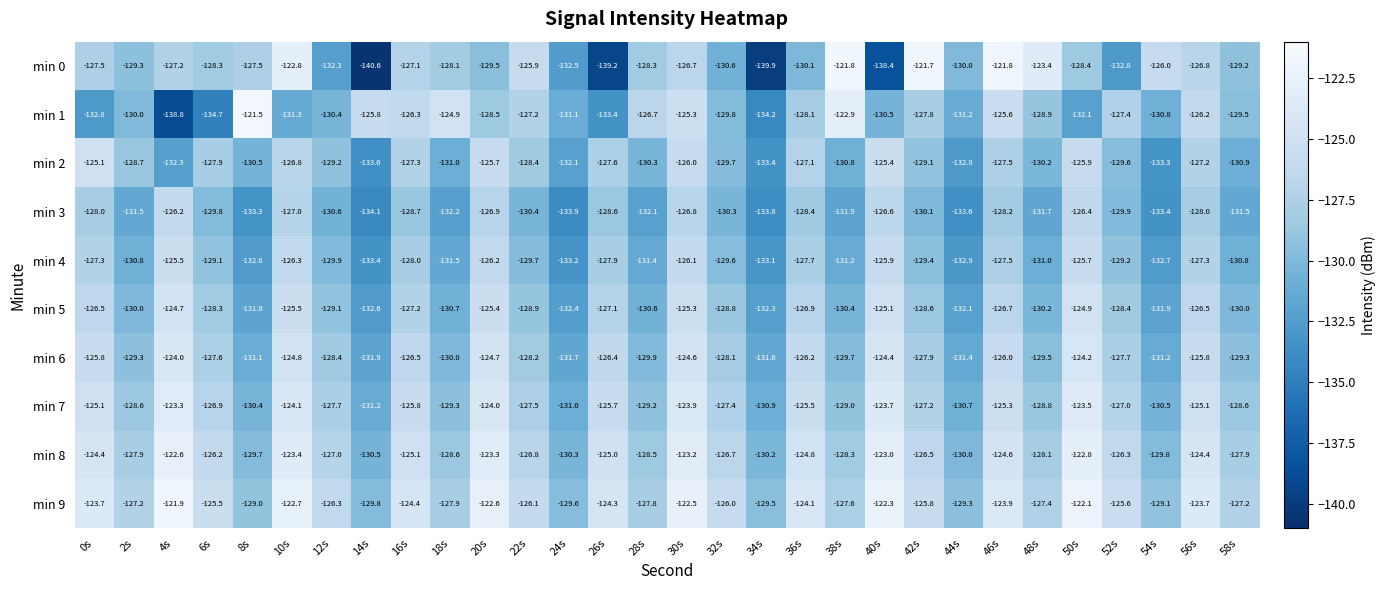

At which label is min 2 closest to -129?

42s